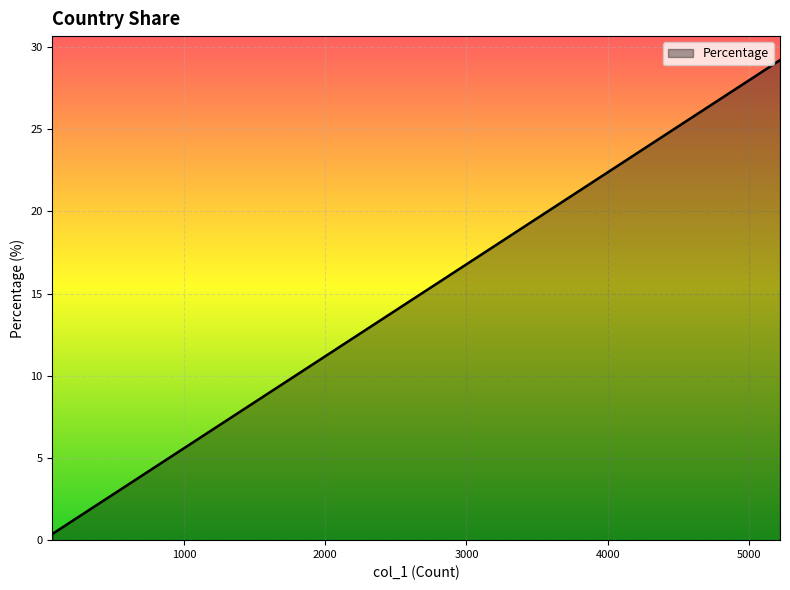

Reading right to left, extract all data points from this chart.

0.4	0.5	0.5	0.6	0.6	0.7	0.8	0.8	1.0	1.8	2.1	3.1	3.7	4.0	4.8	5.0	5.9	8.8	21.2	29.2